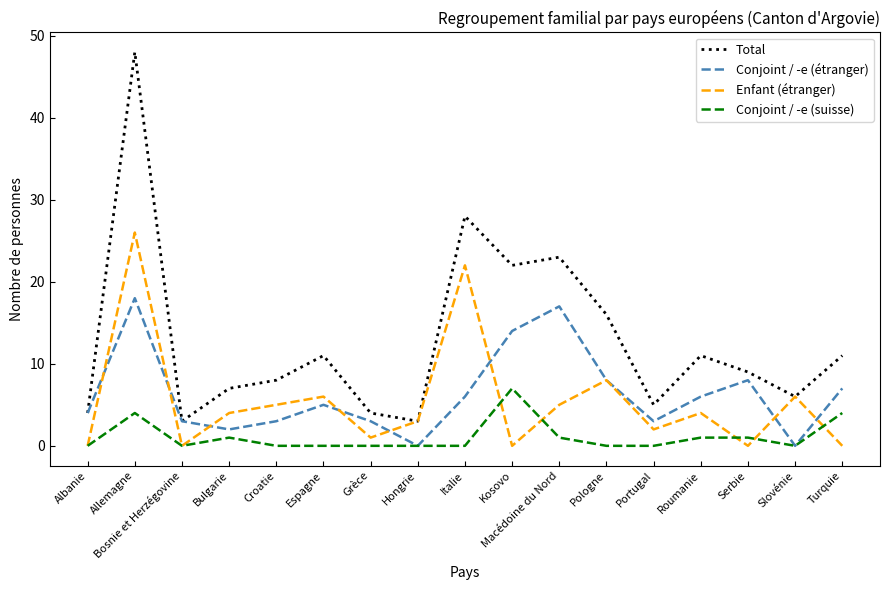

Reading left to right, transcribe all the data shown in this chart.

Total: Albanie=4	Allemagne=48	Bosnie et Herzégovine=3	Bulgarie=7	Croatie=8	Espagne=11	Grèce=4	Hongrie=3	Italie=28	Kosovo=22	Macédoine du Nord=23	Pologne=16	Portugal=5	Roumanie=11	Serbie=9	Slovénie=6	Turquie=11
Conjoint / -e (étranger): Albanie=4	Allemagne=18	Bosnie et Herzégovine=3	Bulgarie=2	Croatie=3	Espagne=5	Grèce=3	Hongrie=0	Italie=6	Kosovo=14	Macédoine du Nord=17	Pologne=8	Portugal=3	Roumanie=6	Serbie=8	Slovénie=0	Turquie=7
Enfant (étranger): Albanie=0	Allemagne=26	Bosnie et Herzégovine=0	Bulgarie=4	Croatie=5	Espagne=6	Grèce=1	Hongrie=3	Italie=22	Kosovo=0	Macédoine du Nord=5	Pologne=8	Portugal=2	Roumanie=4	Serbie=0	Slovénie=6	Turquie=0
Conjoint / -e (suisse): Albanie=0	Allemagne=4	Bosnie et Herzégovine=0	Bulgarie=1	Croatie=0	Espagne=0	Grèce=0	Hongrie=0	Italie=0	Kosovo=7	Macédoine du Nord=1	Pologne=0	Portugal=0	Roumanie=1	Serbie=1	Slovénie=0	Turquie=4